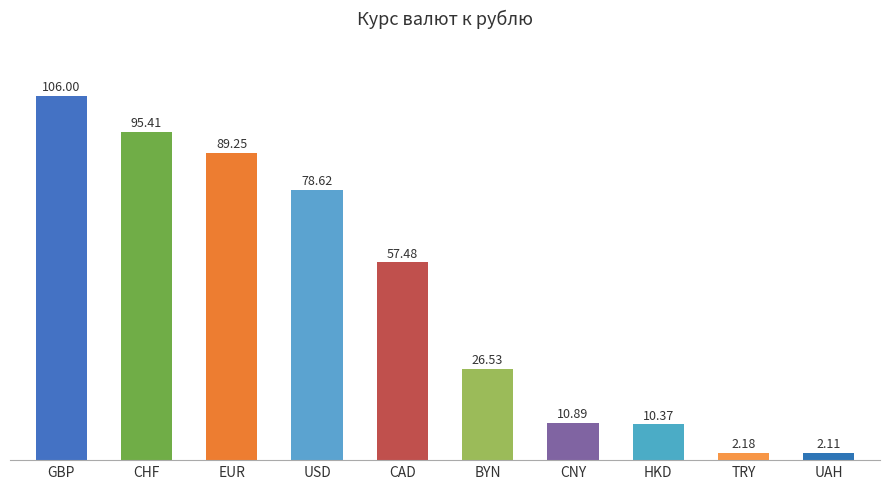

Which category has the lowest value across all series?

UAH